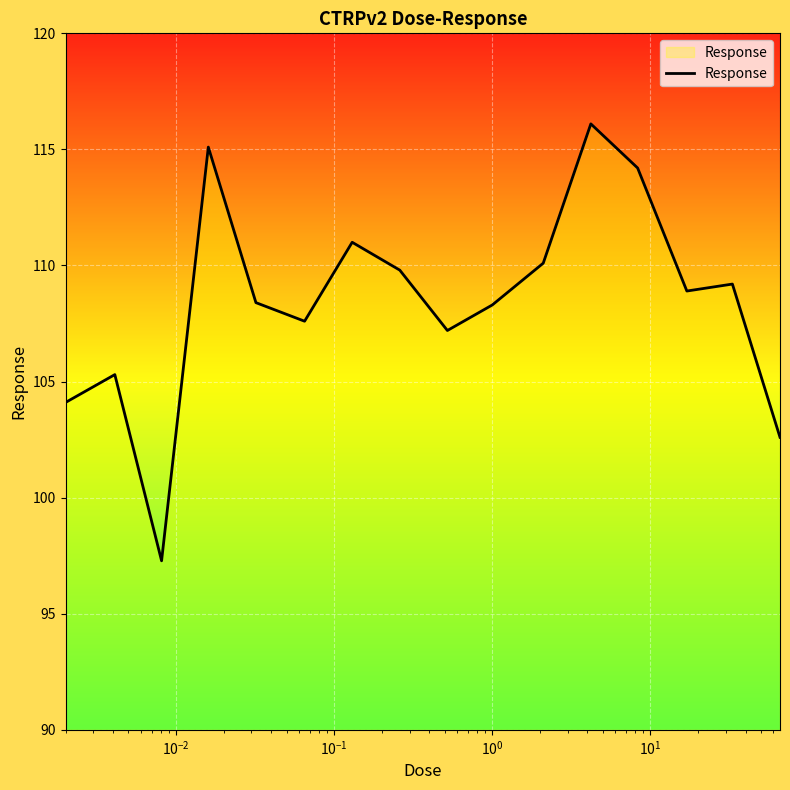

What is the difference between the maximum and minimum values?

18.8